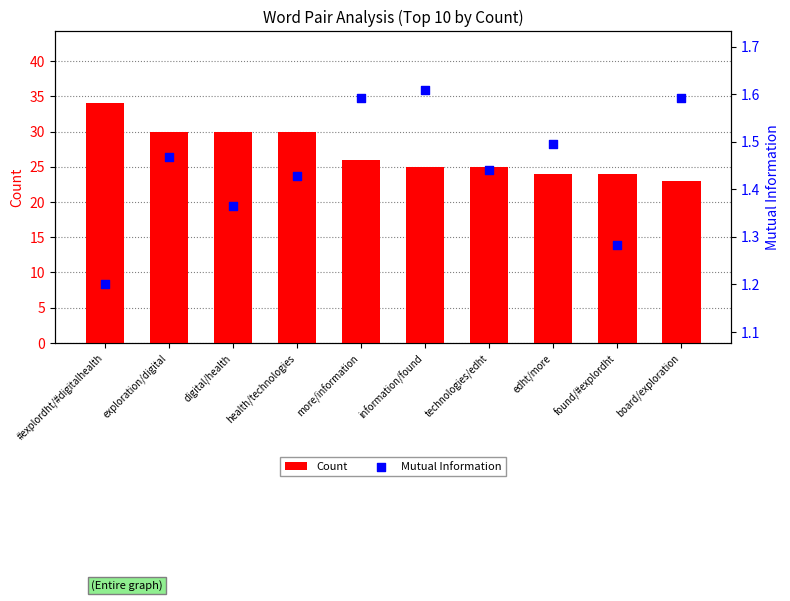

Is the value of Count at exploration/digital greater than the value of Mutual Information at edht/more?

Yes